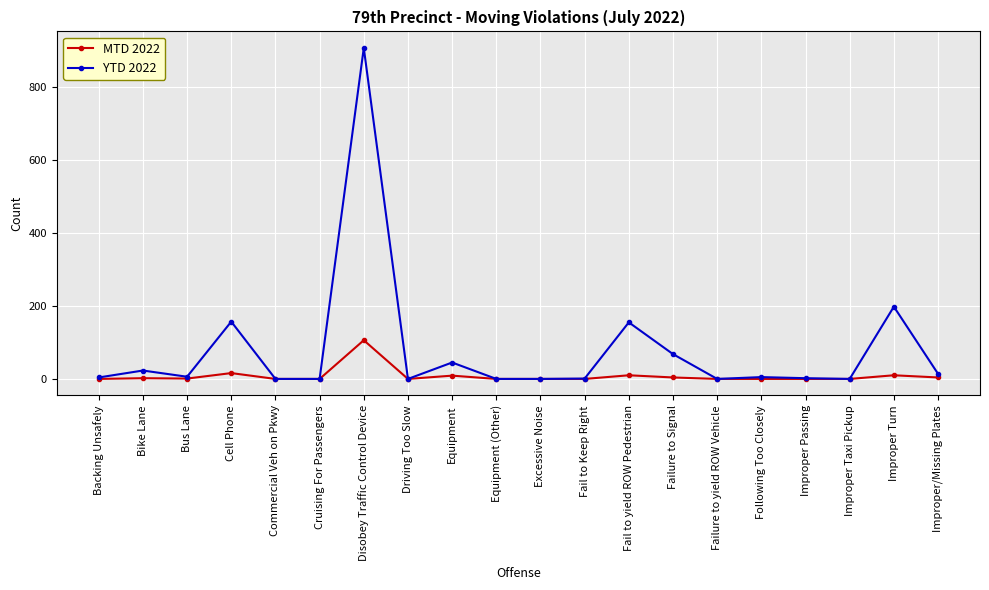

List the series in order of their overall mean, lowest first.

MTD 2022, YTD 2022